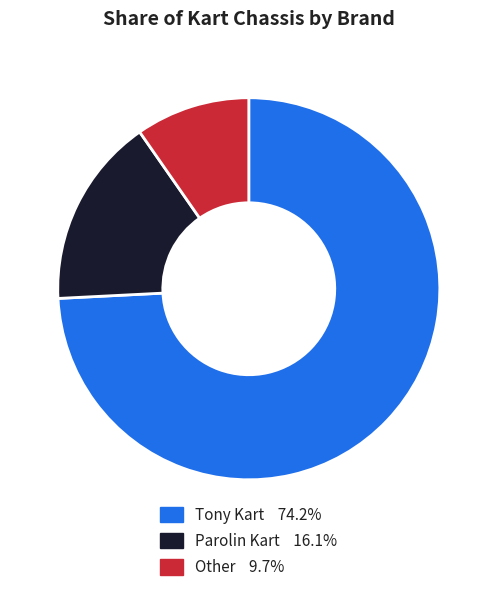

Rank the categories by value from lowest to highest.

Other, Parolin Kart, Tony Kart